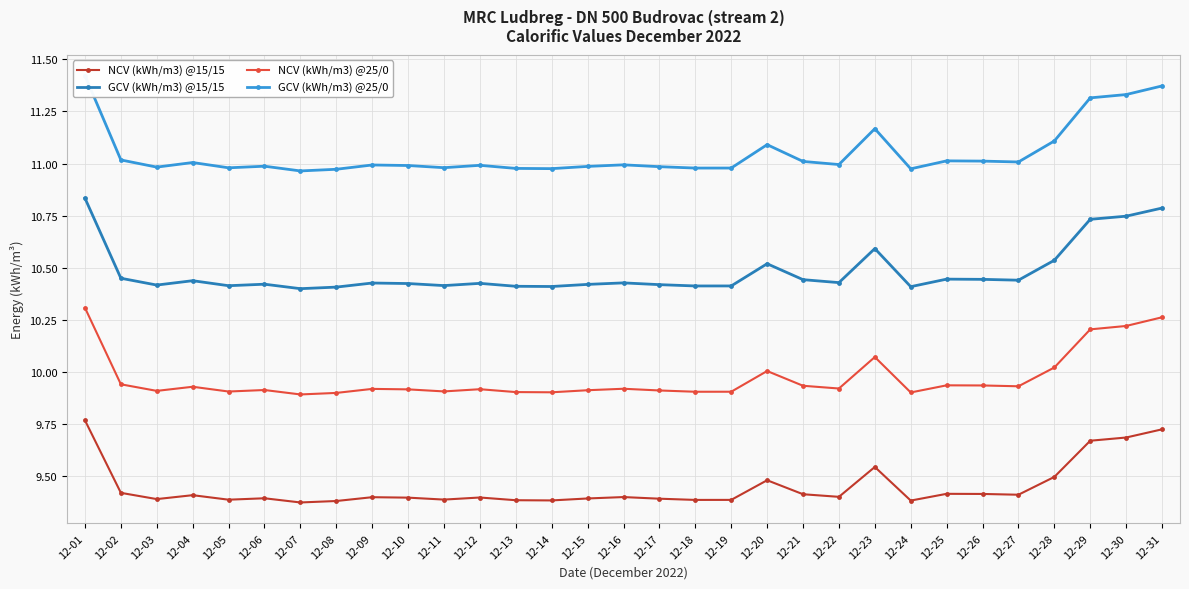

Rank the series at 12-19 from lowest to highest value.

NCV (kWh/m3) @15/15, NCV (kWh/m3) @25/0, GCV (kWh/m3) @15/15, GCV (kWh/m3) @25/0